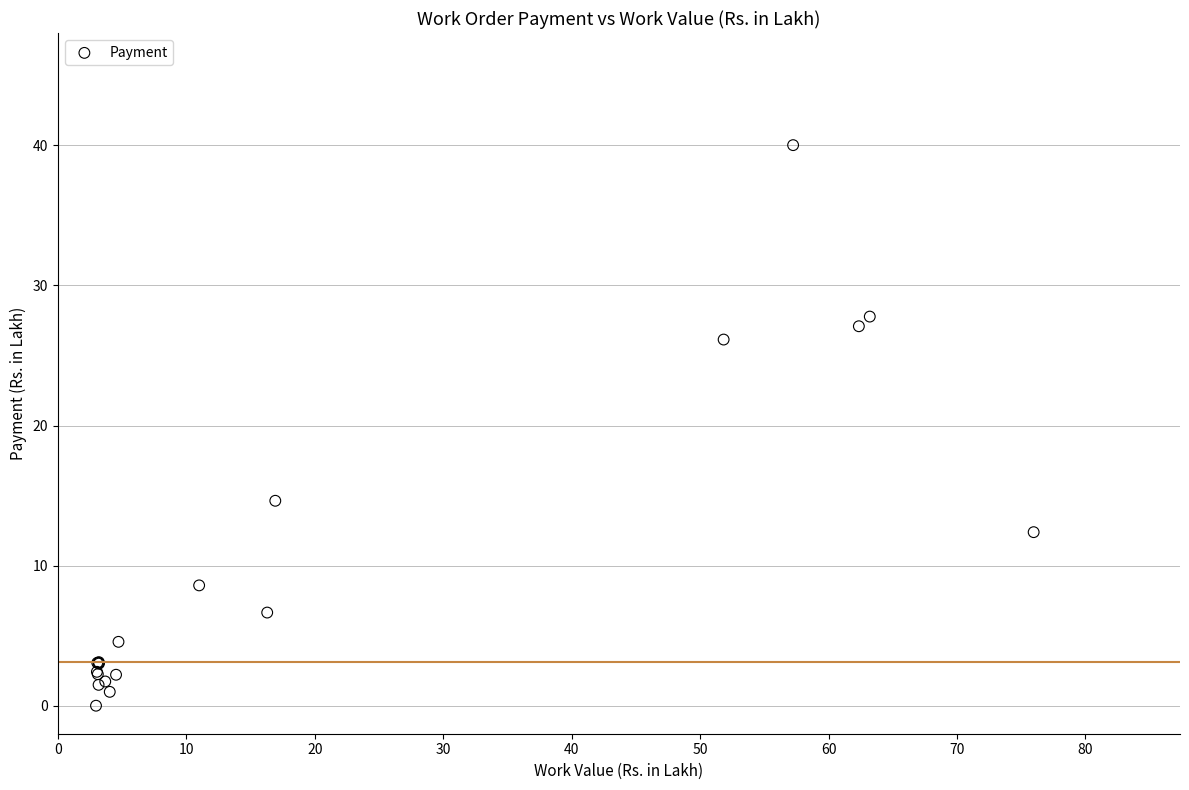

What Y value in the scatter plot is closest to 20?

14.6